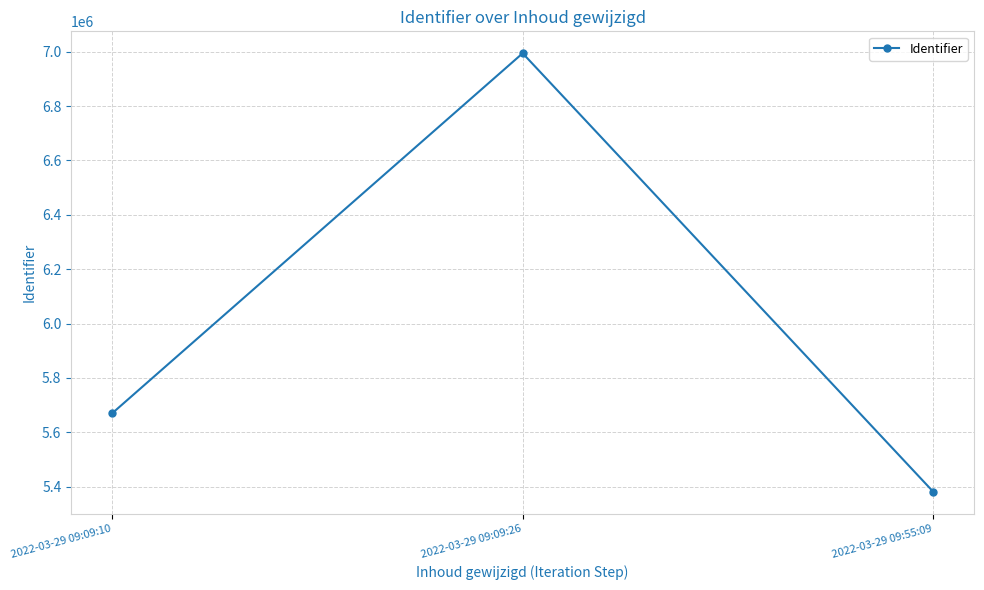

What position from the right is 2022-03-29 09:55:09?

1